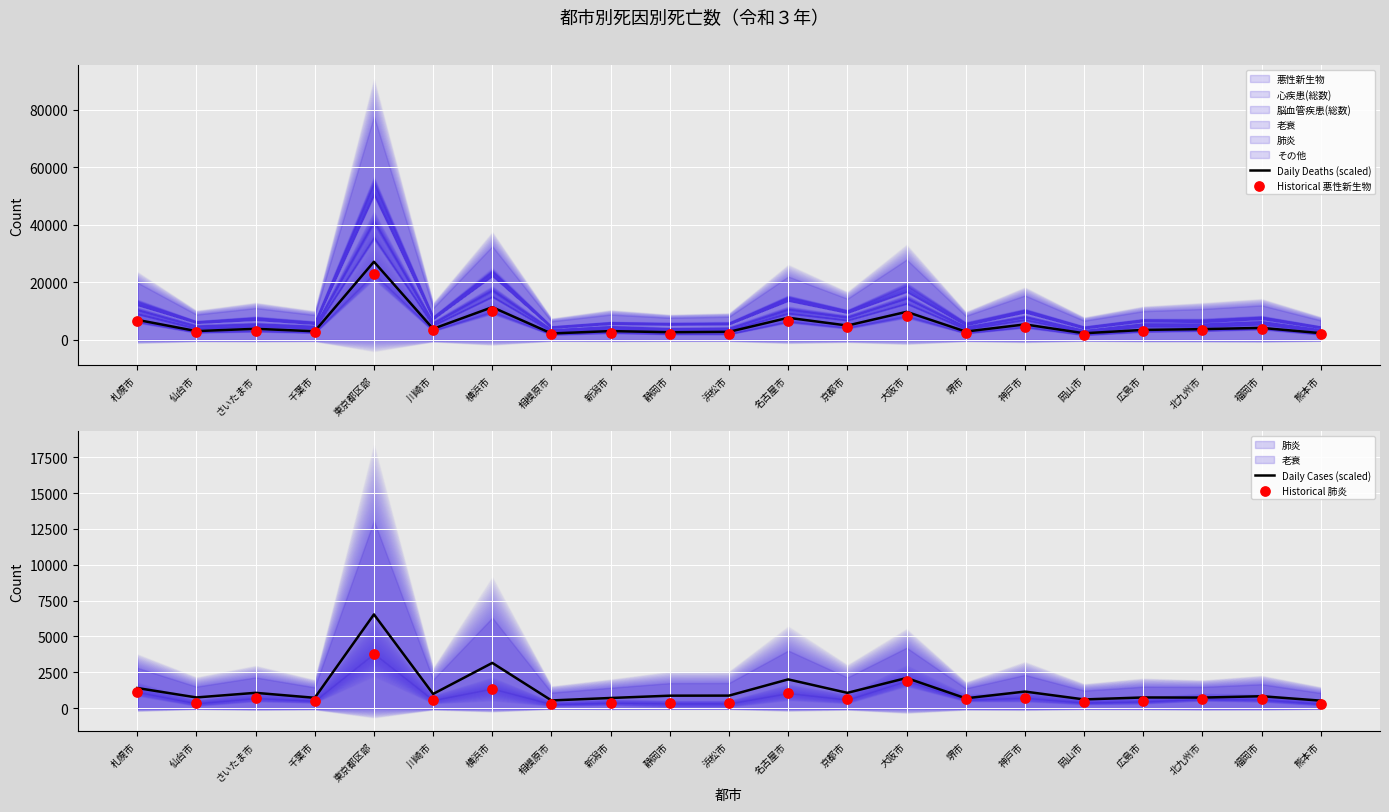

At which category is the sum across all series the highest?

東京都区部